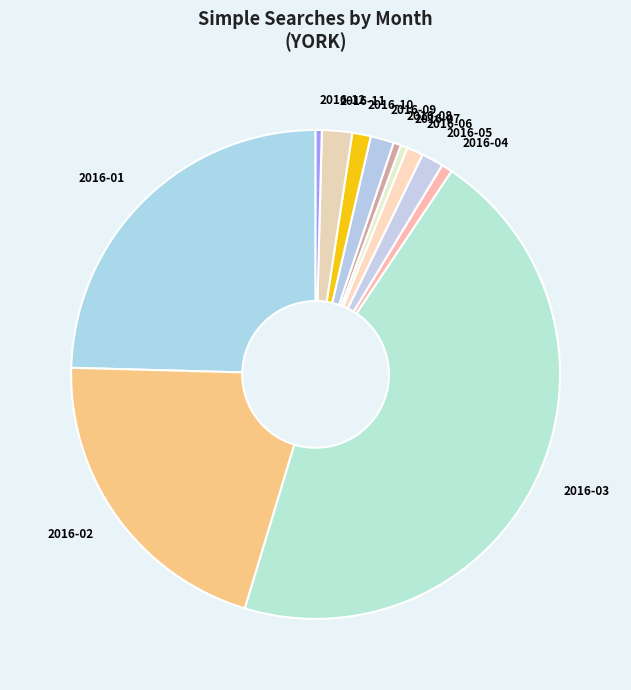

Is there a majority slice in this chart?

No